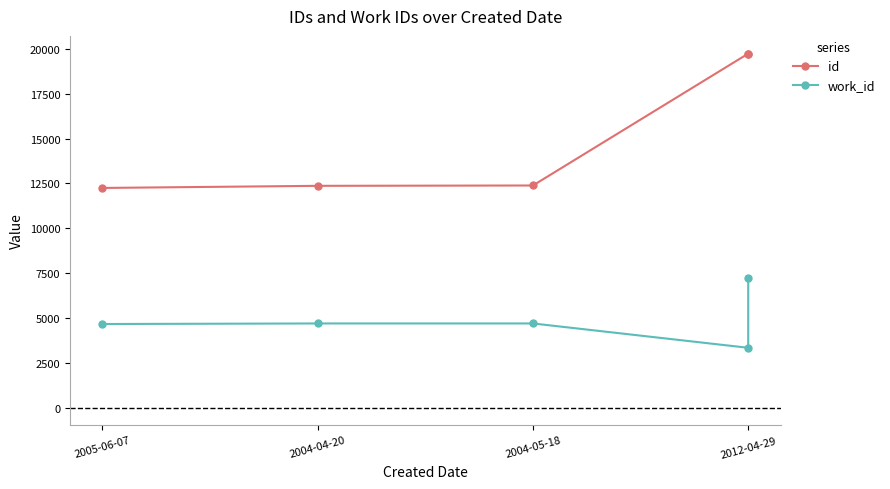

How many values in the work_id series are below 4687?

2